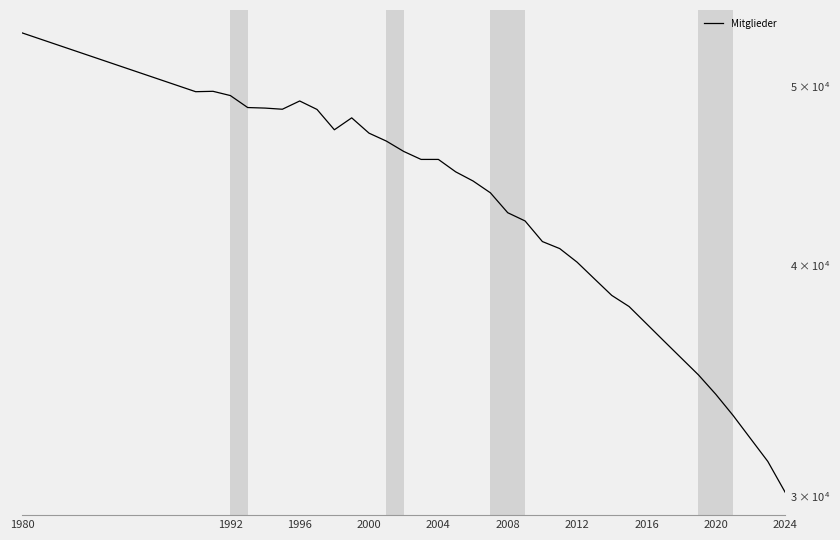

What is the sum of all values?

1534297